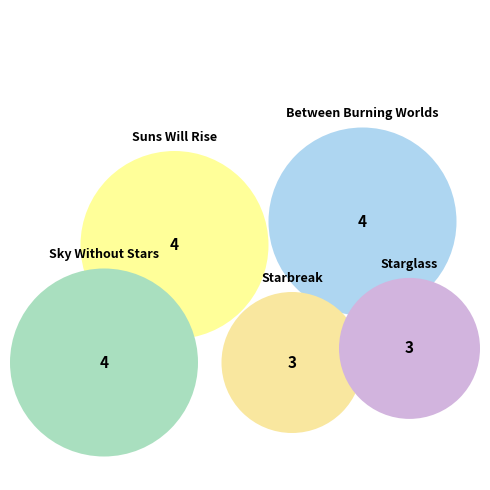

Is it true that Starbreak is 2% of the pie?

False